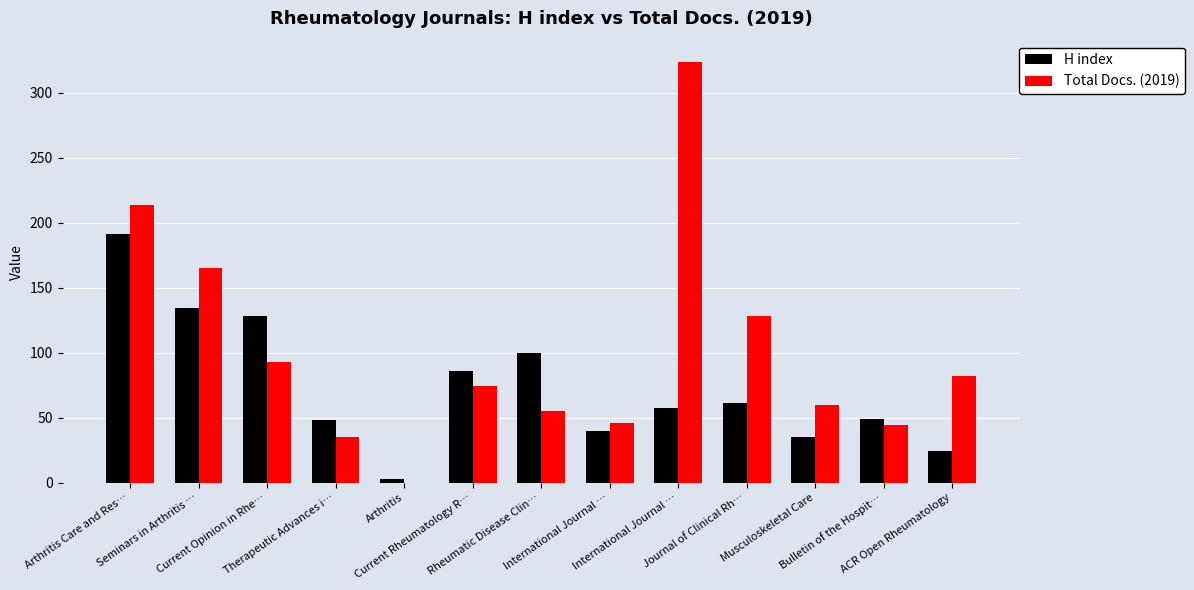

Count the number of data series in this chart.

2